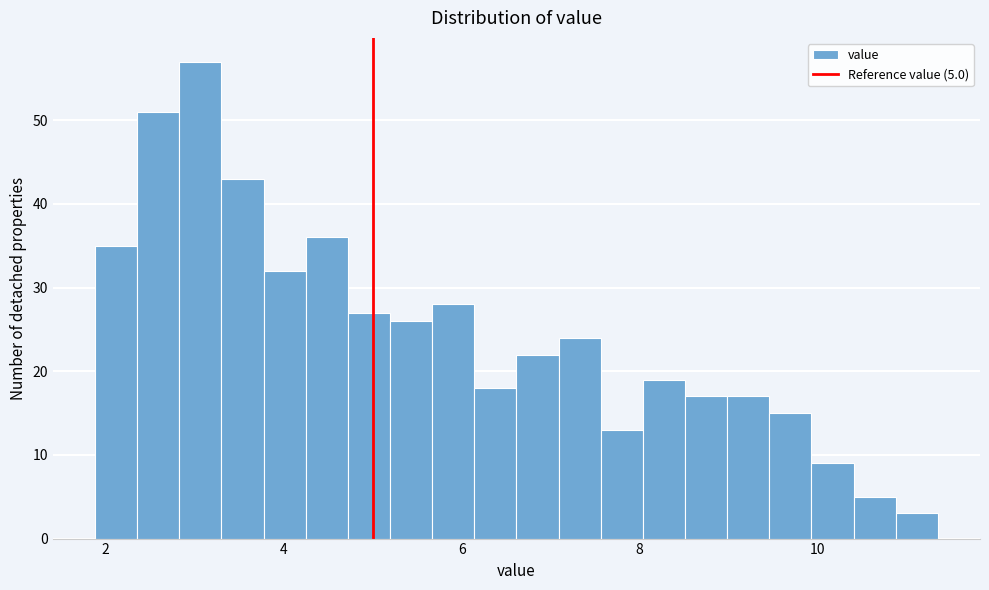

Around what value on the x-axis is the tallest bar? Give the approximate position of its centre, as read against the axis.

3.0